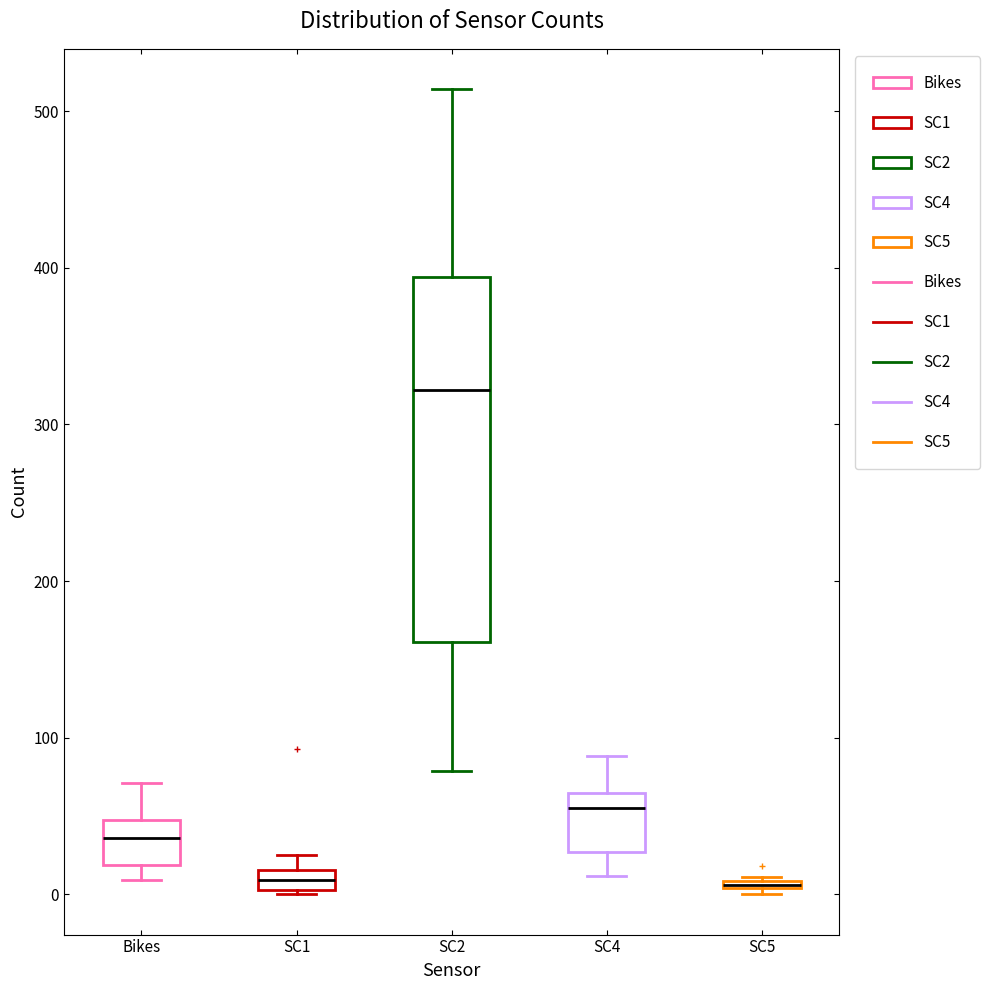

Comparing the boxes themselves (not the whiskers), which one is the tallest?

SC2